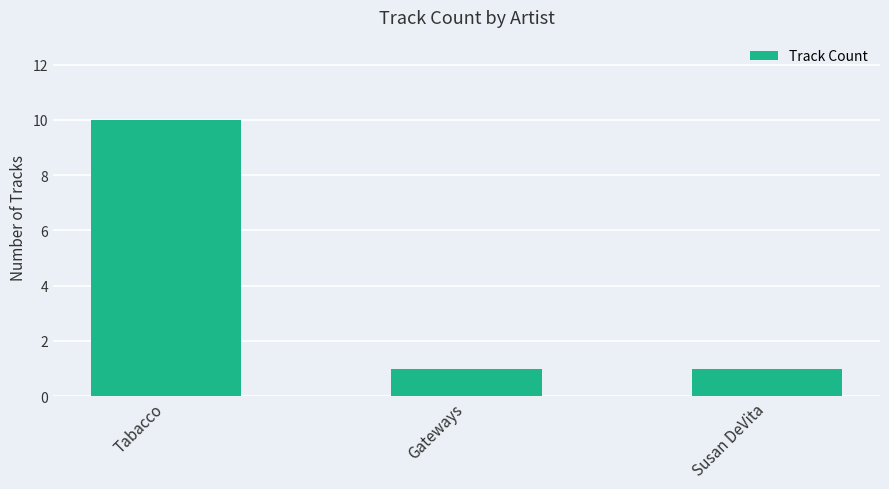

What is the smallest value displayed?

1